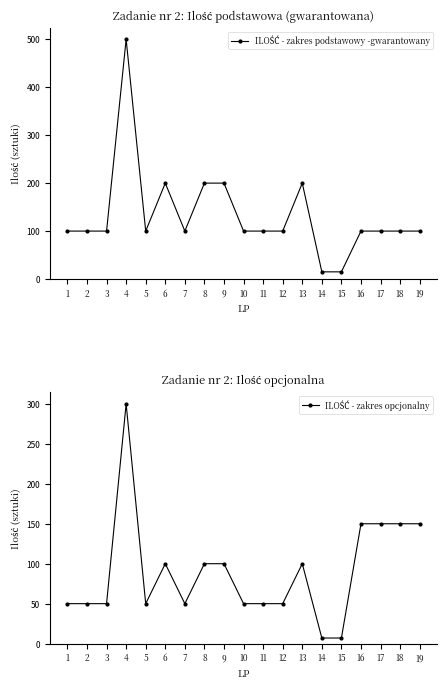

Which label corresponds to the largest value in the chart?

4